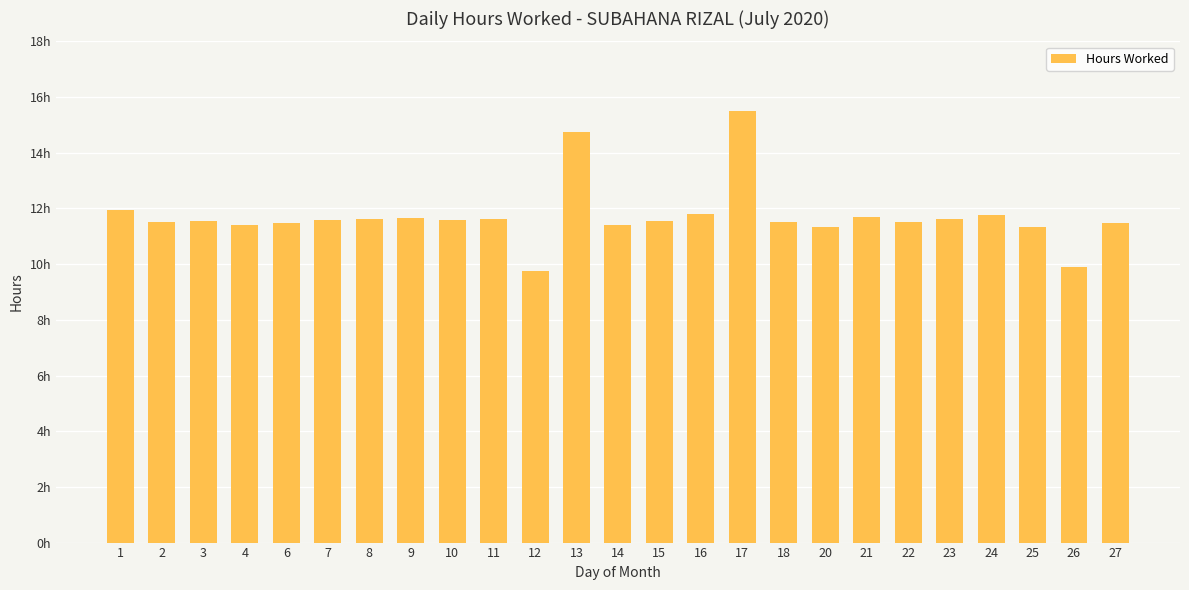

Which has a higher value, 10 or 12?

10